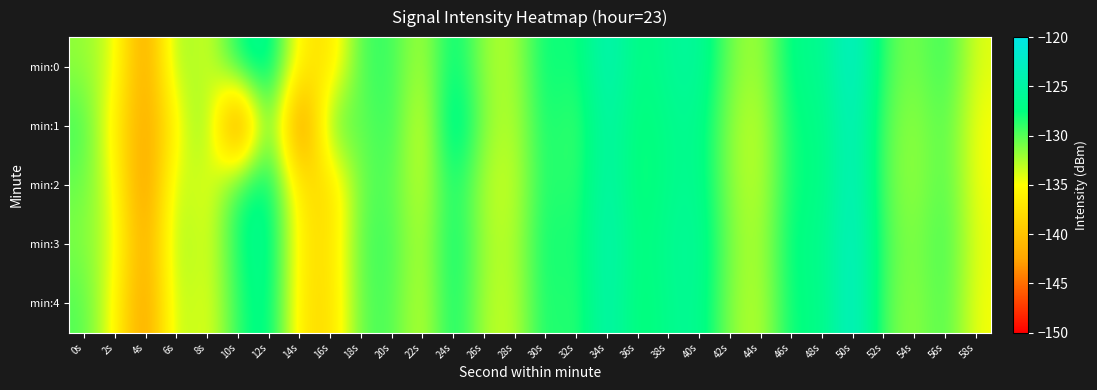

Reading left to right, extract all data points from this chart.

min:0: 0s=-131.7	2s=-133.8	4s=-143.9	6s=-130.9	8s=-134.6	10s=-127.4	12s=-125.3	14s=-136.5	16s=-137.8	18s=-129.2	20s=-129.0	22s=-133.2	24s=-126.4	26s=-132.3	28s=-132.8	30s=-127.0	32s=-128.8	34s=-123.1	36s=-127.8	38s=-125.9	40s=-125.2	42s=-131.1	44s=-132.6	46s=-126.6	48s=-126.9	50s=-121.5	52s=-129.5	54s=-131.3	56s=-128.7	58s=-134.2
min:1: 0s=-129.3	2s=-136.4	4s=-143.3	6s=-135.6	8s=-129.7	10s=-149.9	12s=-127.3	14s=-147.7	16s=-129.1	18s=-130.7	20s=-128.5	22s=-135.1	24s=-124.3	26s=-131.8	28s=-133.2	30s=-127.4	32s=-129.9	34s=-124.1	36s=-128.3	38s=-126.7	40s=-126.1	42s=-132.0	44s=-133.4	46s=-127.2	48s=-127.6	50s=-122.3	52s=-130.2	54s=-132.0	56s=-129.5	58s=-135.0
min:2: 0s=-130.5	2s=-134.6	4s=-144.8	6s=-131.7	8s=-135.4	10s=-128.1	12s=-126.2	14s=-137.3	16s=-138.6	18s=-130.0	20s=-129.8	22s=-134.0	24s=-127.2	26s=-133.0	28s=-133.5	30s=-127.7	32s=-129.5	34s=-123.9	36s=-128.6	38s=-126.7	40s=-126.0	42s=-131.9	44s=-133.3	46s=-127.3	48s=-127.7	50s=-122.2	52s=-130.3	54s=-132.1	56s=-129.4	58s=-134.9
min:3: 0s=-131.1	2s=-133.9	4s=-143.5	6s=-131.1	8s=-134.8	10s=-127.7	12s=-125.6	14s=-136.8	16s=-138.1	18s=-129.5	20s=-129.3	22s=-133.5	24s=-126.7	26s=-132.5	28s=-133.0	30s=-127.2	32s=-129.1	34s=-123.4	36s=-128.1	38s=-126.2	40s=-125.5	42s=-131.4	44s=-132.9	46s=-126.8	48s=-127.2	50s=-121.8	52s=-129.8	54s=-131.6	56s=-129.0	58s=-134.5
min:4: 0s=-129.8	2s=-135.2	4s=-144.2	6s=-131.8	8s=-135.0	10s=-128.5	12s=-125.9	14s=-137.1	16s=-138.4	18s=-129.8	20s=-129.6	22s=-133.8	24s=-127.0	26s=-132.8	28s=-133.3	30s=-127.5	32s=-129.4	34s=-123.7	36s=-128.4	38s=-126.5	40s=-125.8	42s=-131.7	44s=-133.2	46s=-127.1	48s=-127.5	50s=-121.6	52s=-130.1	54s=-131.9	56s=-129.3	58s=-134.8